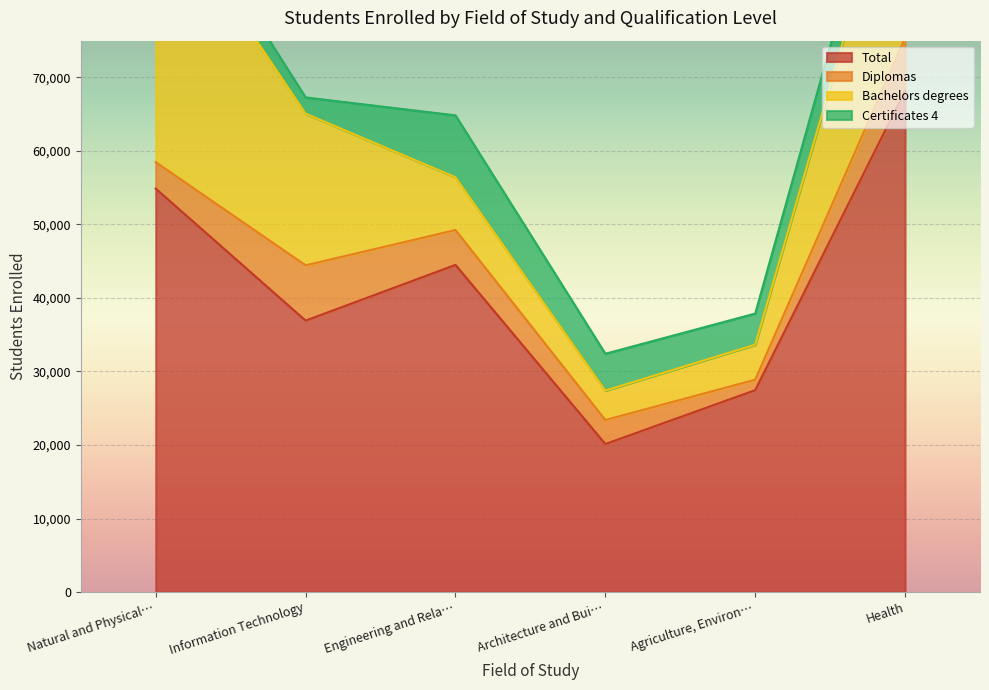

What is the minimum value for Certificates 4?

2210